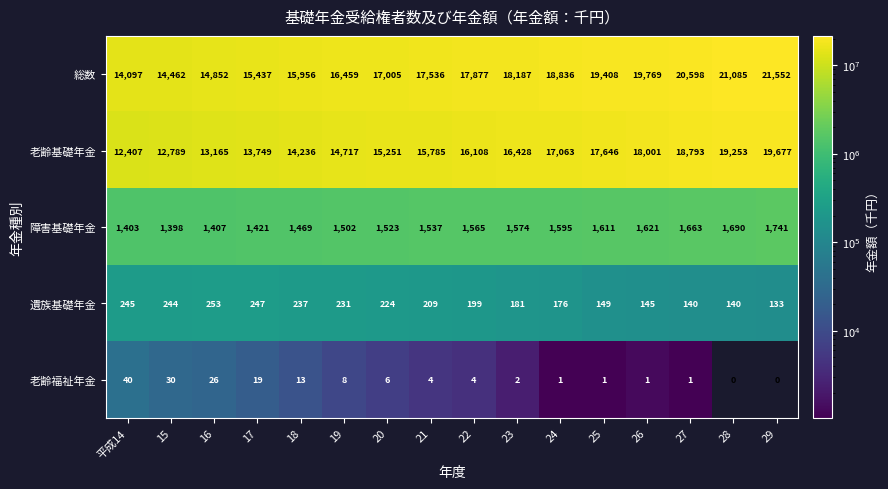

Which series has the largest total across all categories?

総数